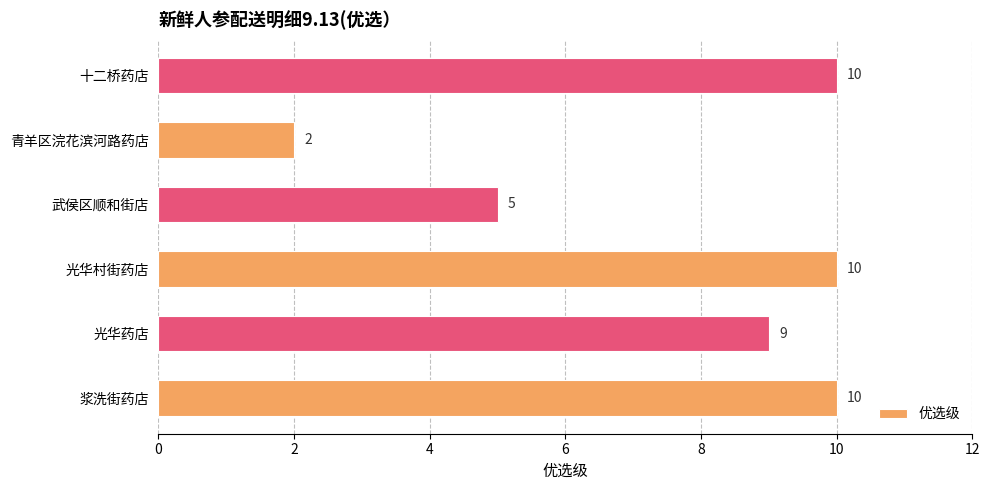

What is the sum of all values?

46